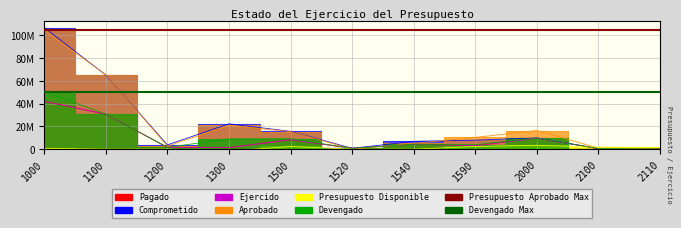

Where do Presupuesto Disponible and Aprobado first cross each other?

2000 and 2100